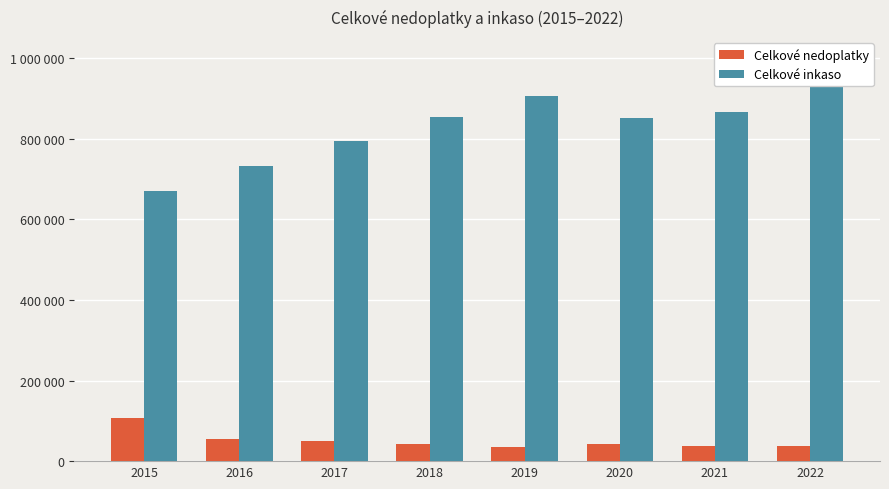

What is the total value across all series at 2015?

778041